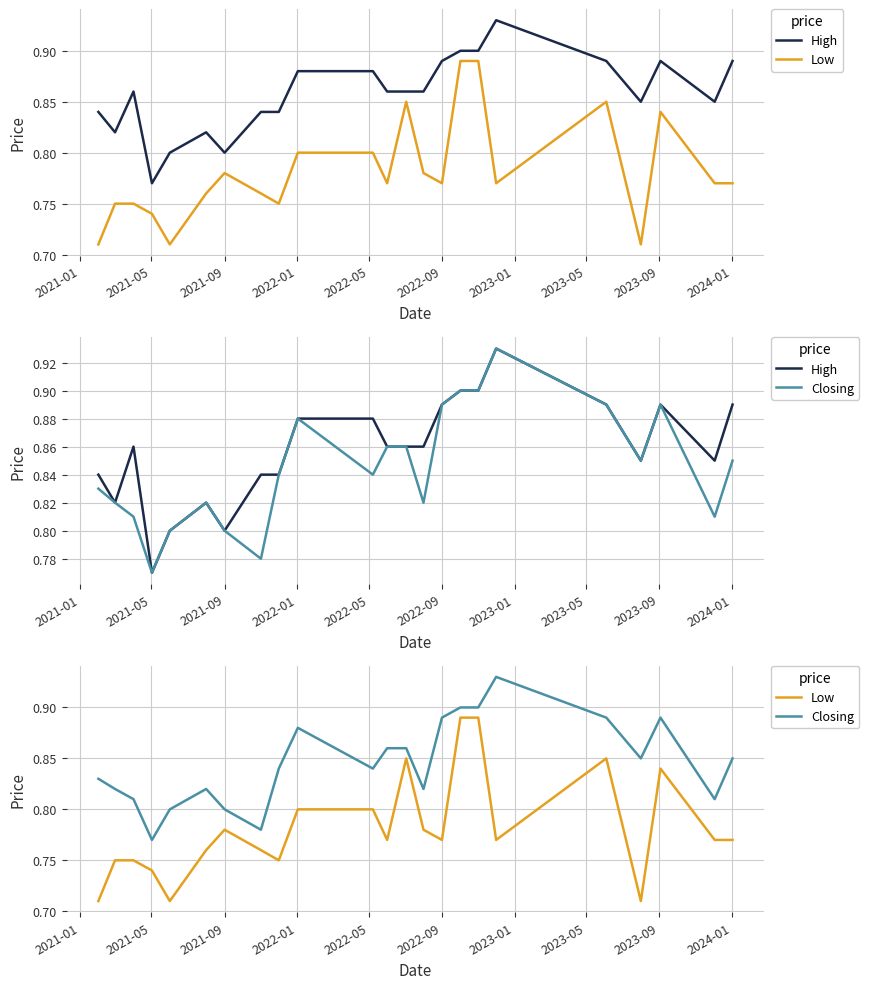

Does the chart have visible grid lines?

Yes